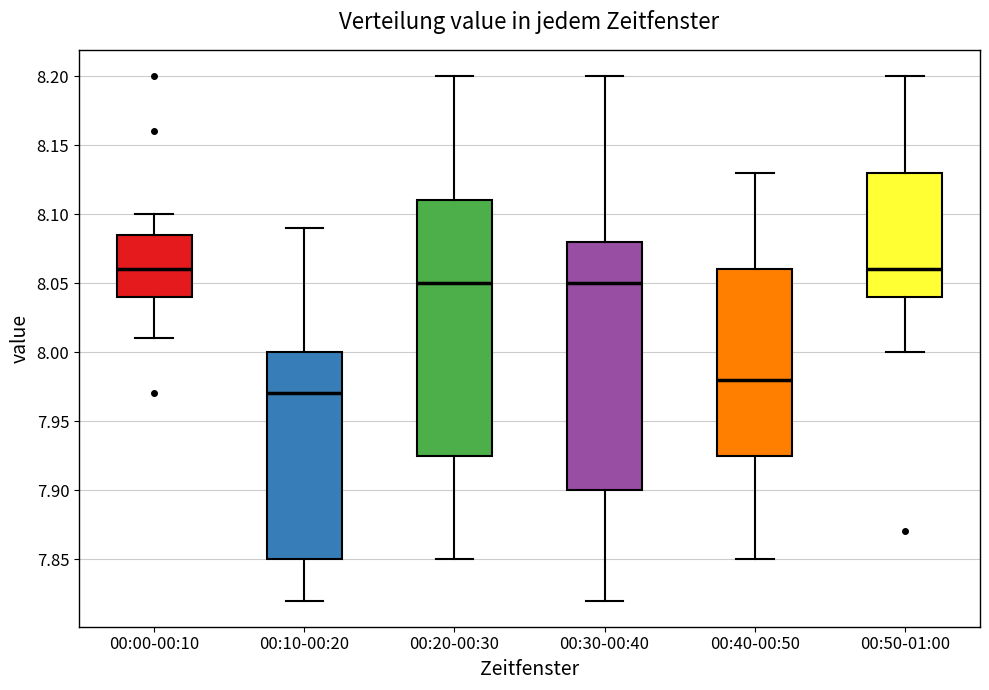

Reading left to right, transcribe this box plot: for each box, give where its median line is, the range the box spans, and where its two whiskers end, as read against the y-axis. The values are not printed on the chart, so give them approximately, as read against the axis.

00:00-00:10: median 8.060, box 8.040 to 8.085, whiskers 8.010 to 8.100
00:10-00:20: median 7.970, box 7.850 to 8.000, whiskers 7.820 to 8.090
00:20-00:30: median 8.050, box 7.925 to 8.110, whiskers 7.850 to 8.200
00:30-00:40: median 8.050, box 7.900 to 8.080, whiskers 7.820 to 8.200
00:40-00:50: median 7.980, box 7.925 to 8.060, whiskers 7.850 to 8.130
00:50-01:00: median 8.060, box 8.040 to 8.130, whiskers 8.000 to 8.200